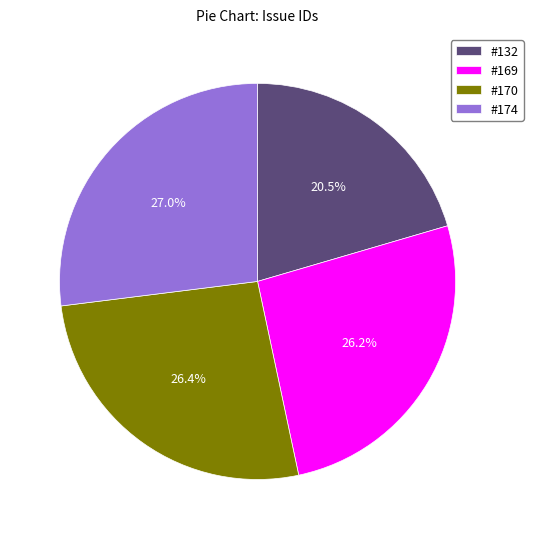

Do #132 and #169 together represent more than half of the pie?

No